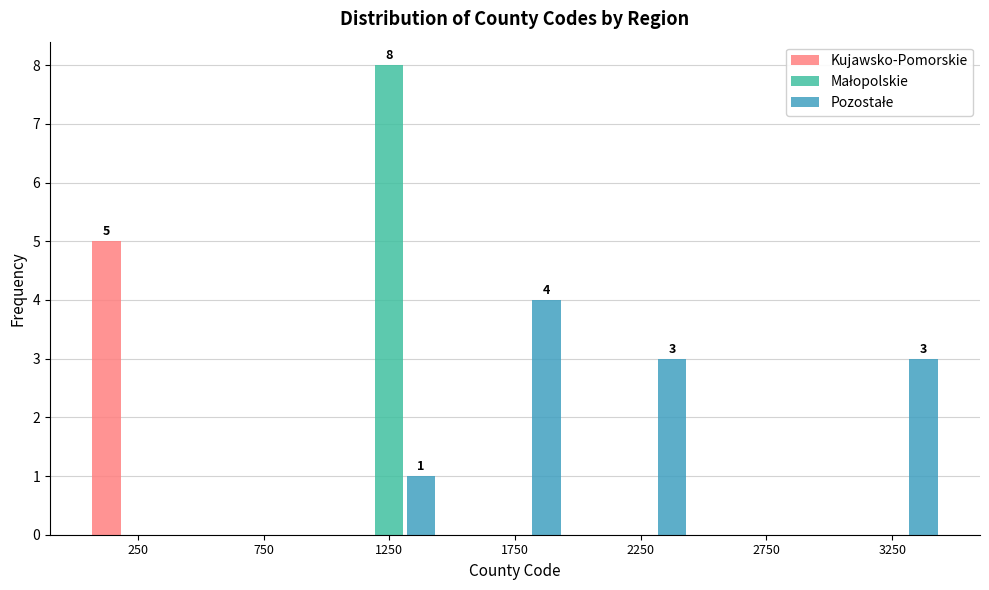

In the Pozostałe series, which range on the x-axis has the tallest bar?

1500 to 2000